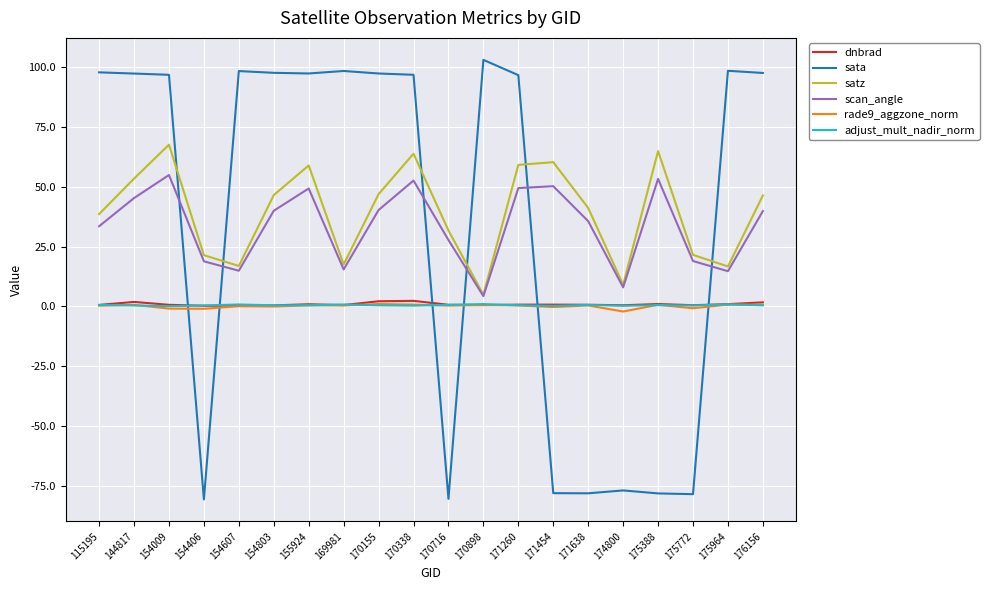

How many lines are shown in the chart?

6